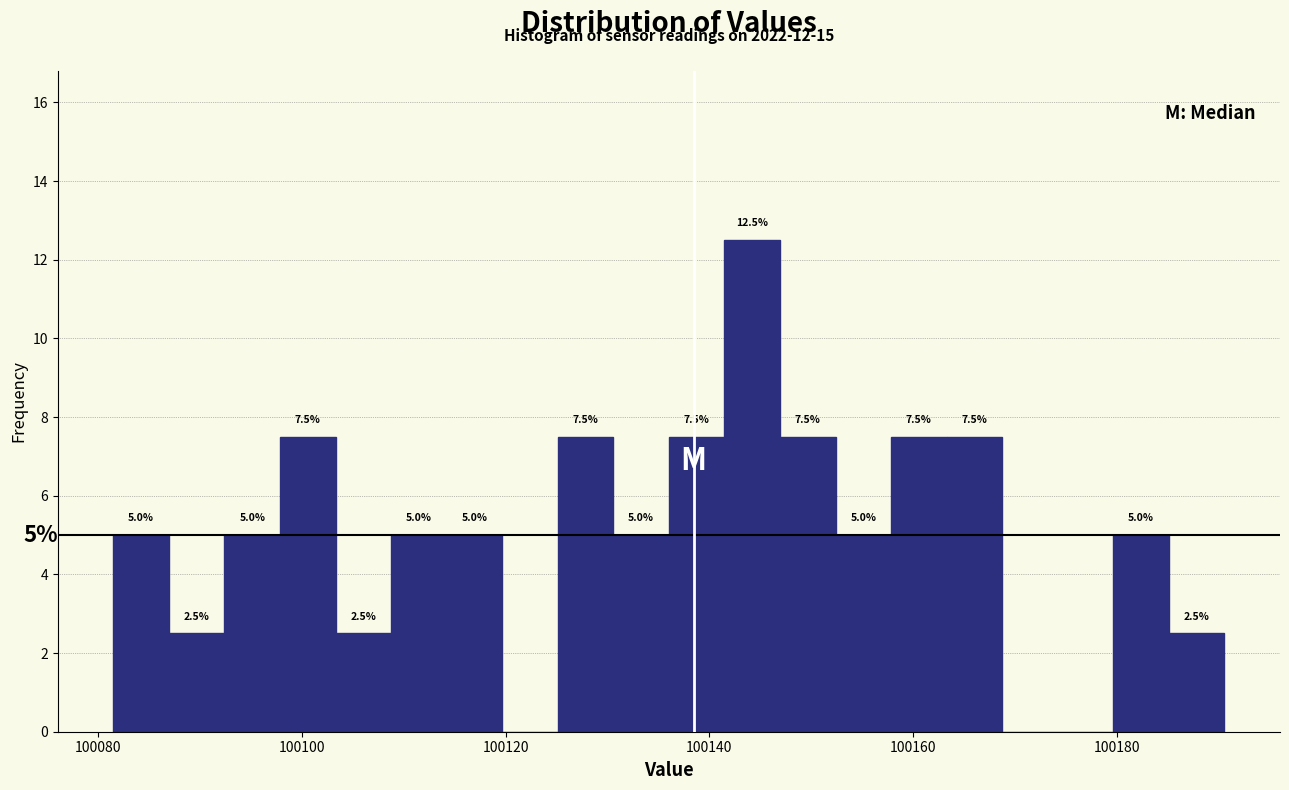

Around what value on the x-axis is the tallest bar? Give the approximate position of its centre, as read against the axis.

100144